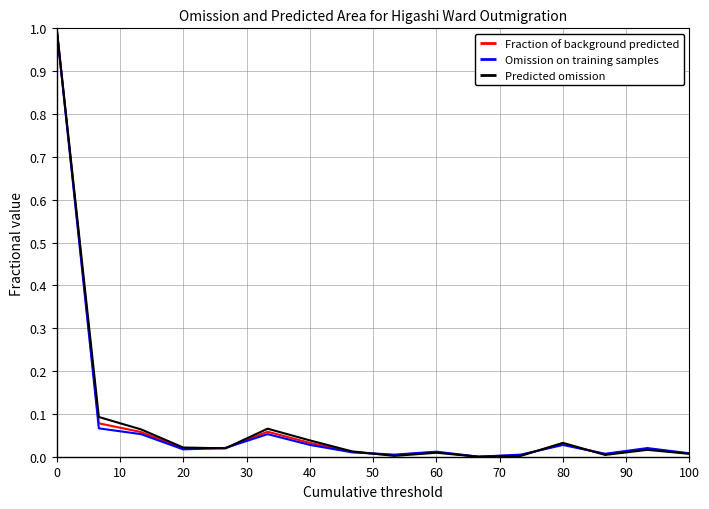

What is the maximum value shown in the chart?

1.0